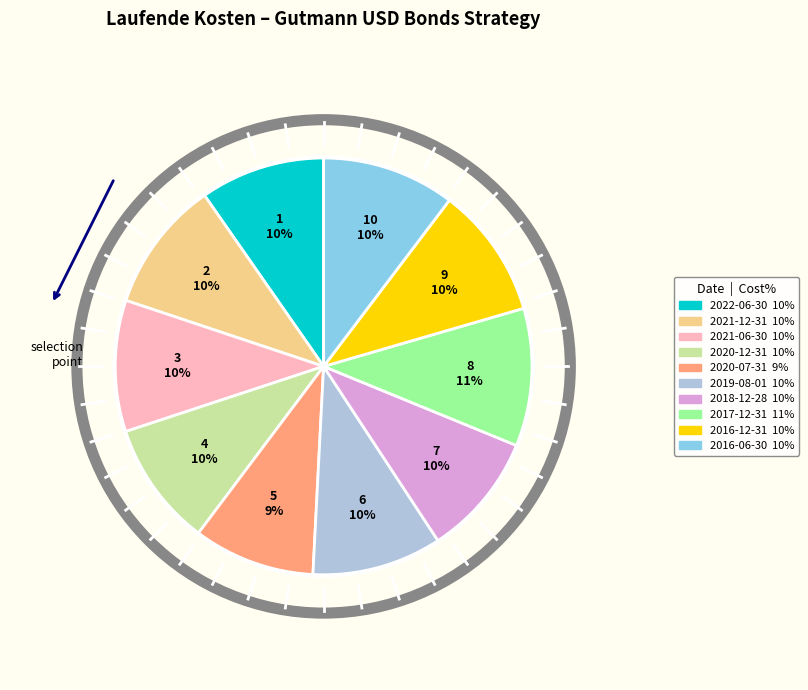

How many slices are in this pie chart?

10